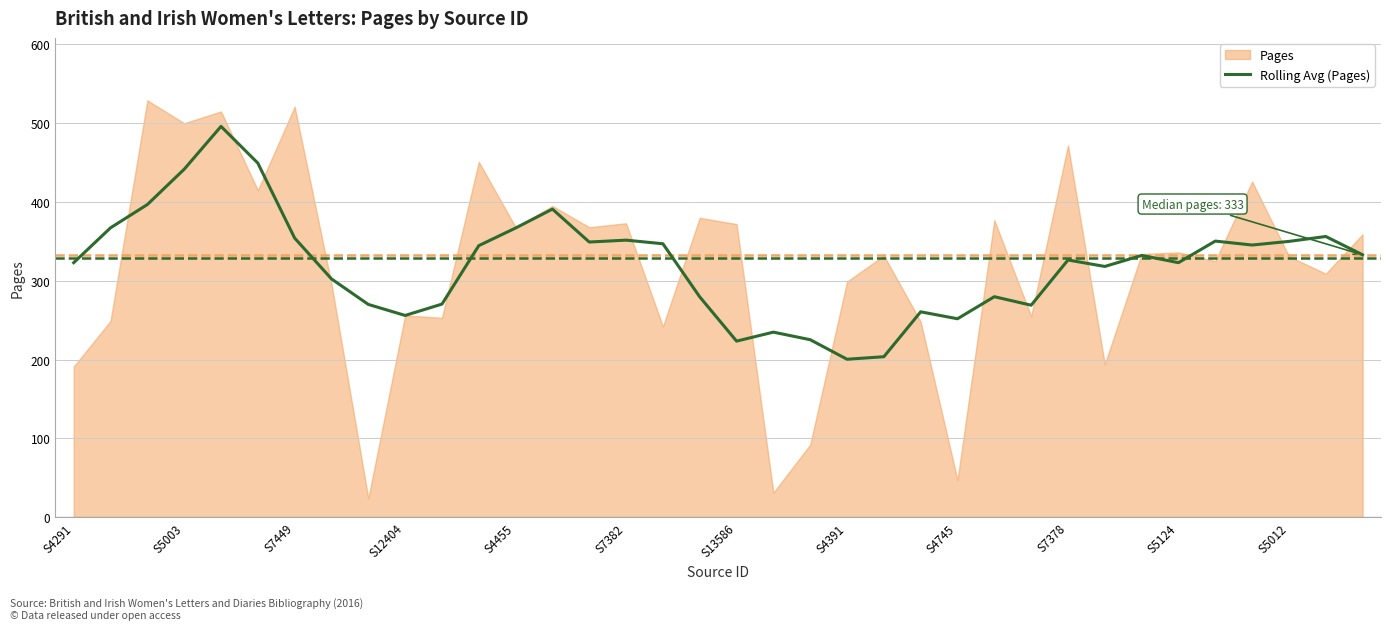

What is the highest value of the Rolling Avg (Pages) series?

496.0